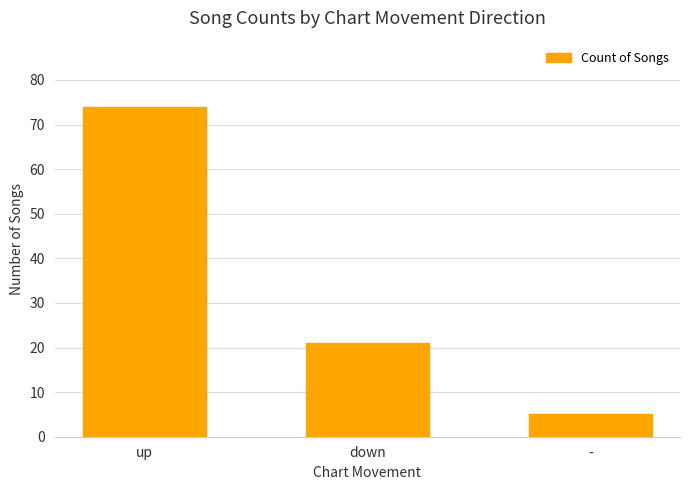

How many data points are less than 21?

1